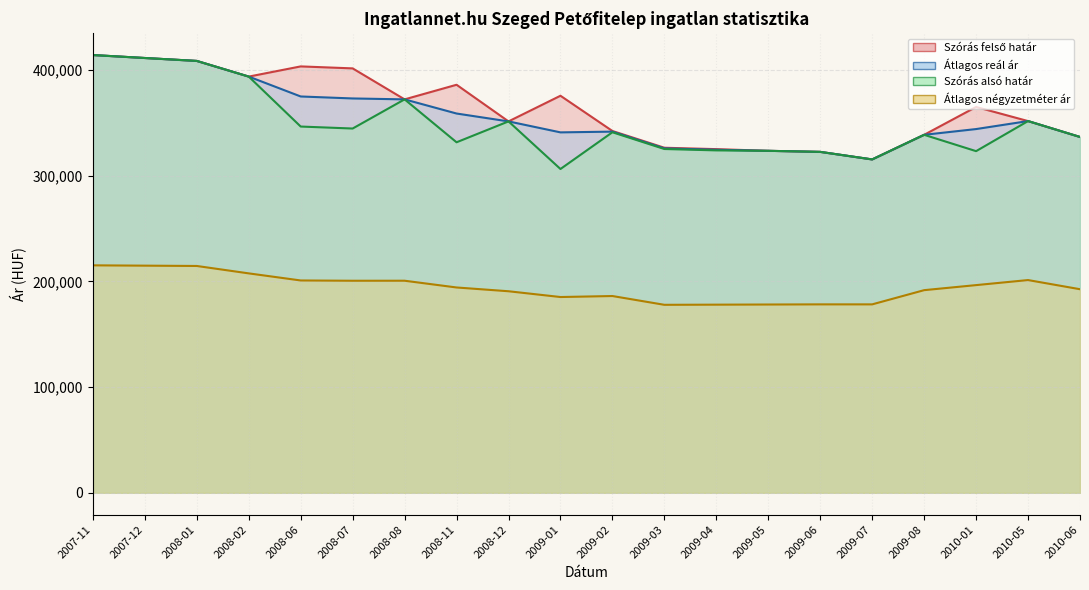

In Szórás alsó határ, how many points are lower than both neighbors (excluding endpoints)?

5